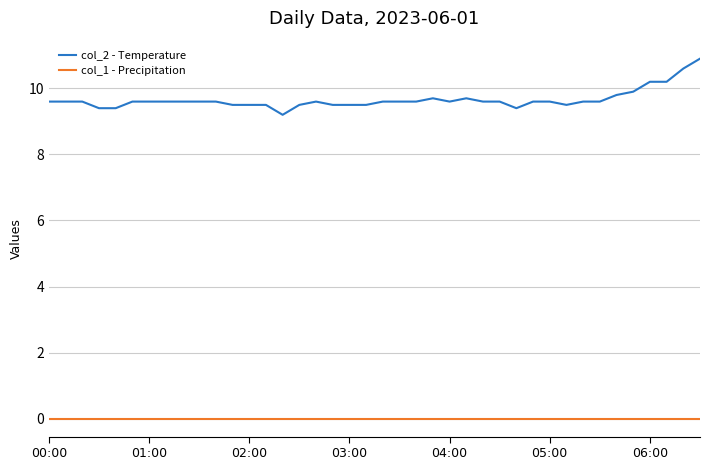

List the series in order of their peak value, highest first.

col_2 - Temperature, col_1 - Precipitation